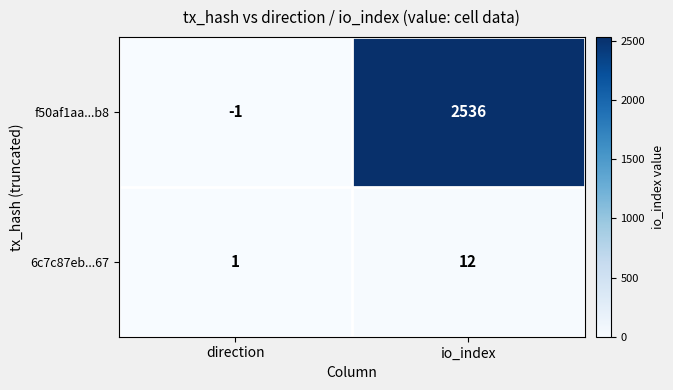

Which category has the lowest value in the 6c7c87eb...67 series?

direction